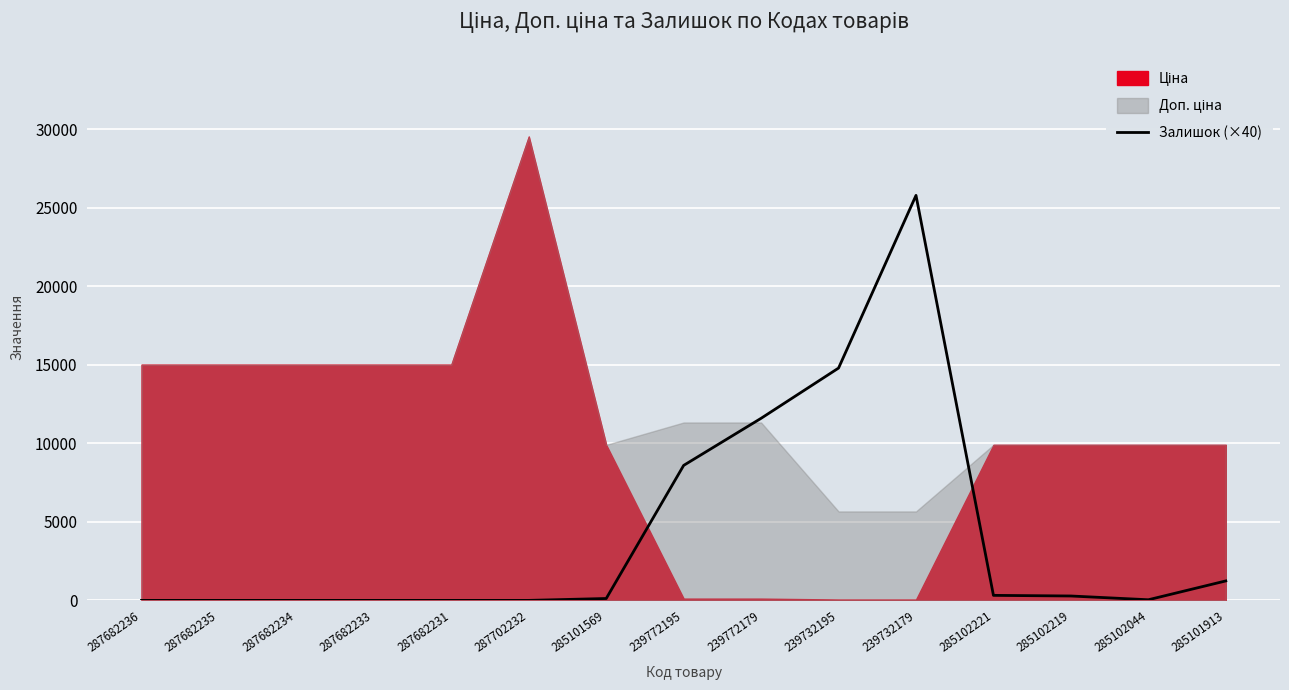

What is the difference between the maximum and second lowest values?

25800